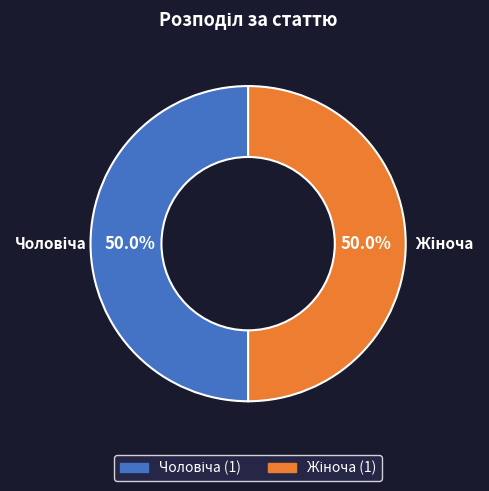

Is it true that Жіноча is 55% of the pie?

False